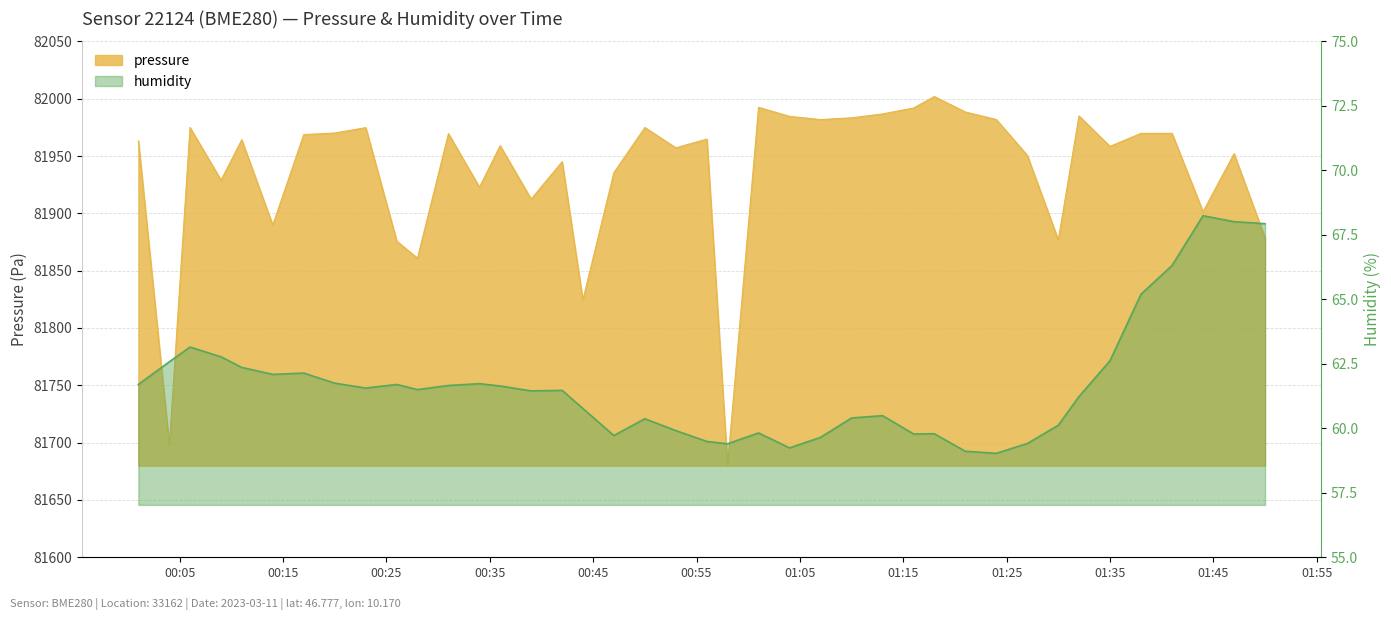

What is the maximum value shown in the chart?

82001.9